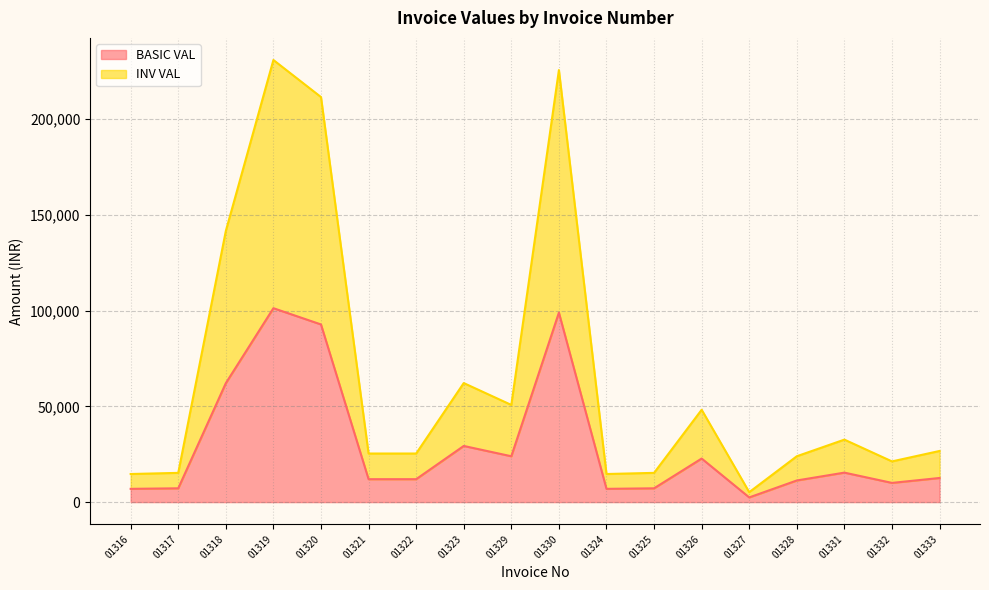

Reading right to left, list all the values displayed in this chart.

BASIC VAL: 12600.0	10028.8	15396.2	11300.0	2448.0	22752.0	7203.8	6921.2	98985.6	23944.0	29331.4	11972.0	11972.0	92799.0	101293.5	62126.4	7203.8	6921.2
INV VAL: 26712.0	21261.0	32640.1	23956.0	5189.8	48234.2	15272.0	14673.1	225687.2	50761.3	62182.6	25380.6	25380.6	211581.7	230949.2	141648.2	15272.0	14673.1